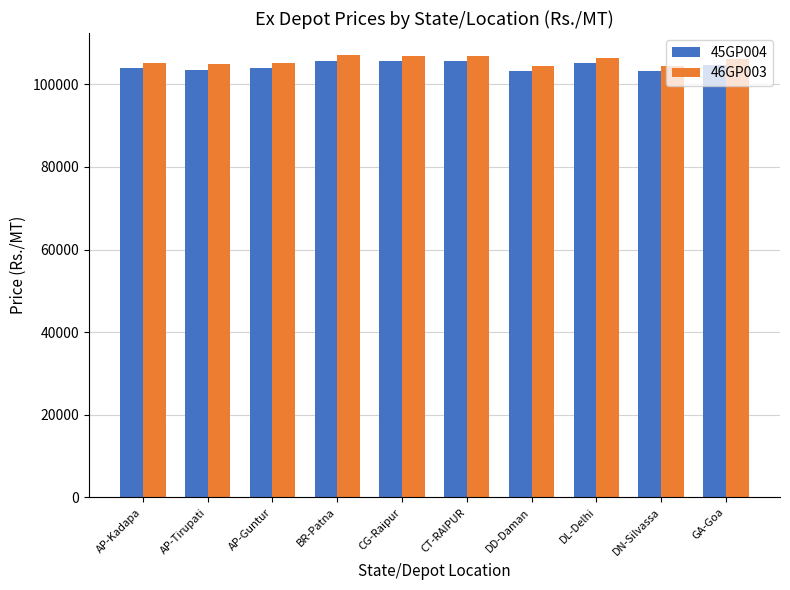

What is the total value across all series at BR-Patna?

212850